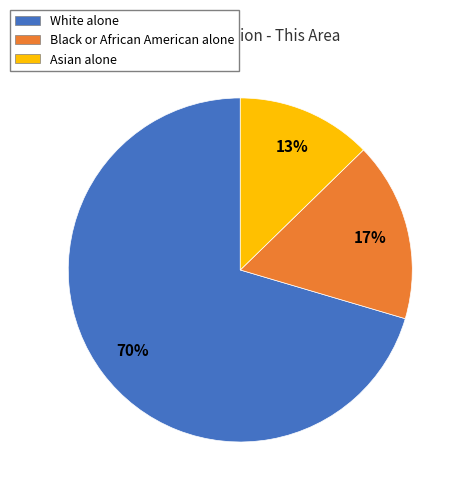

Does White alone represent more than half of the total?

Yes